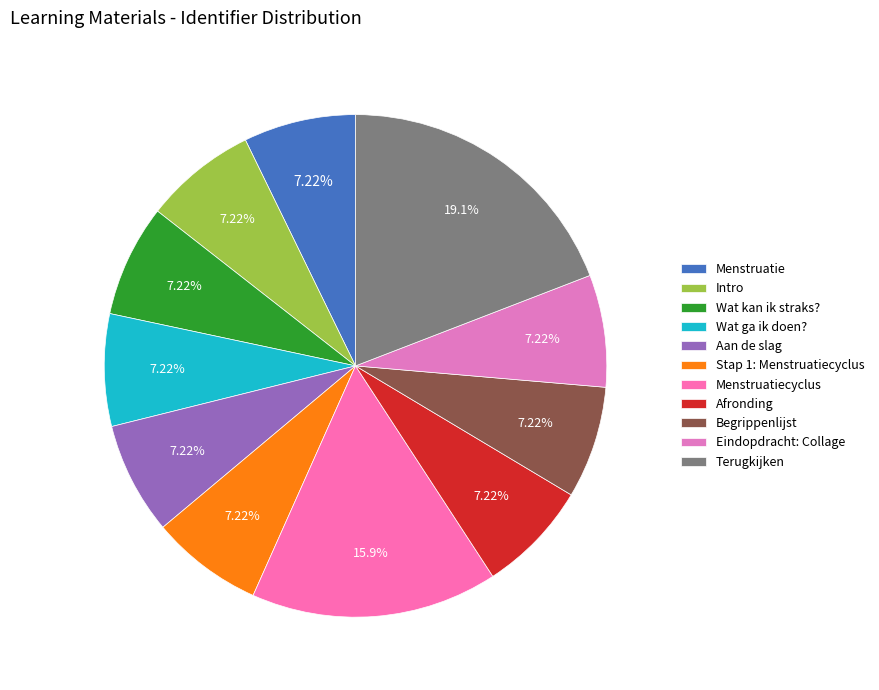

Does Eindopdracht: Collage account for over 50% of the chart?

No